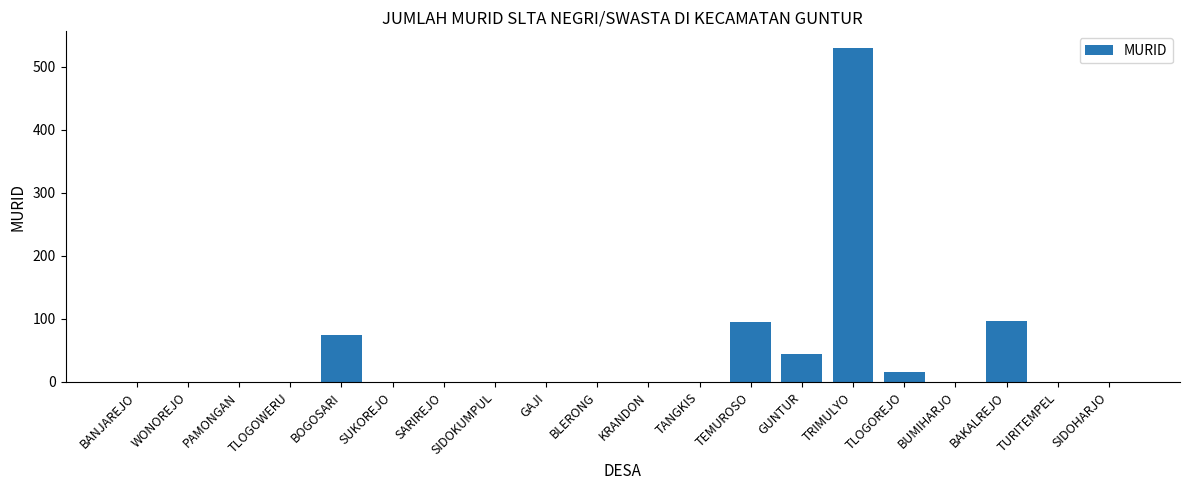

At which category does the chart reach its peak across all series?

TRIMULYO